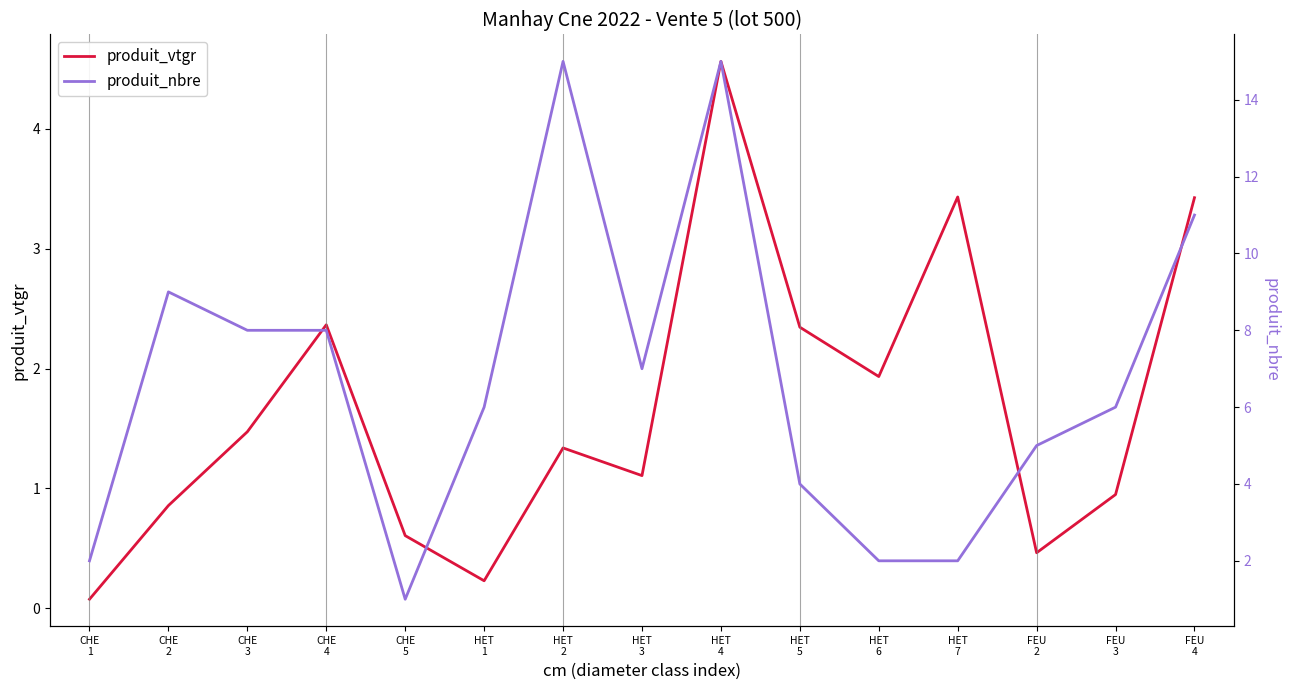

List the series in order of their peak value, lowest first.

produit_vtgr, produit_nbre